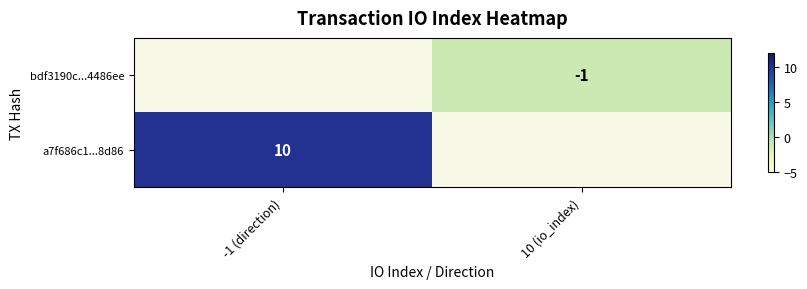

True or false: bdf3190c...4486ee has a value of -1.0 at 10 (io_index).

True